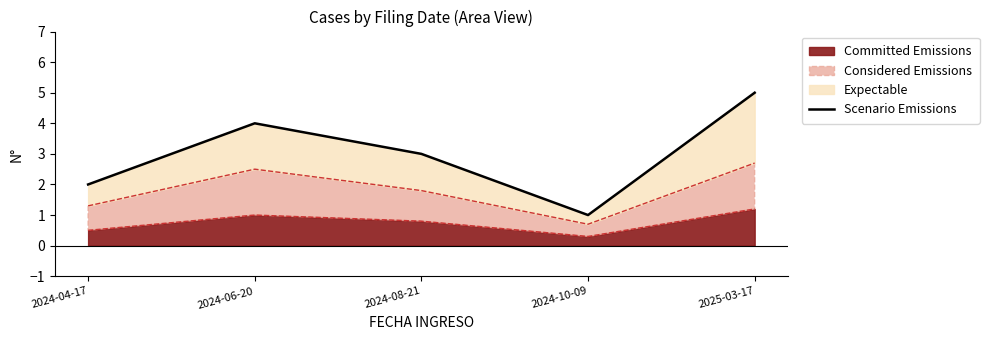

The chart shows a value of 5 at 2024-08-21. True or false?

False